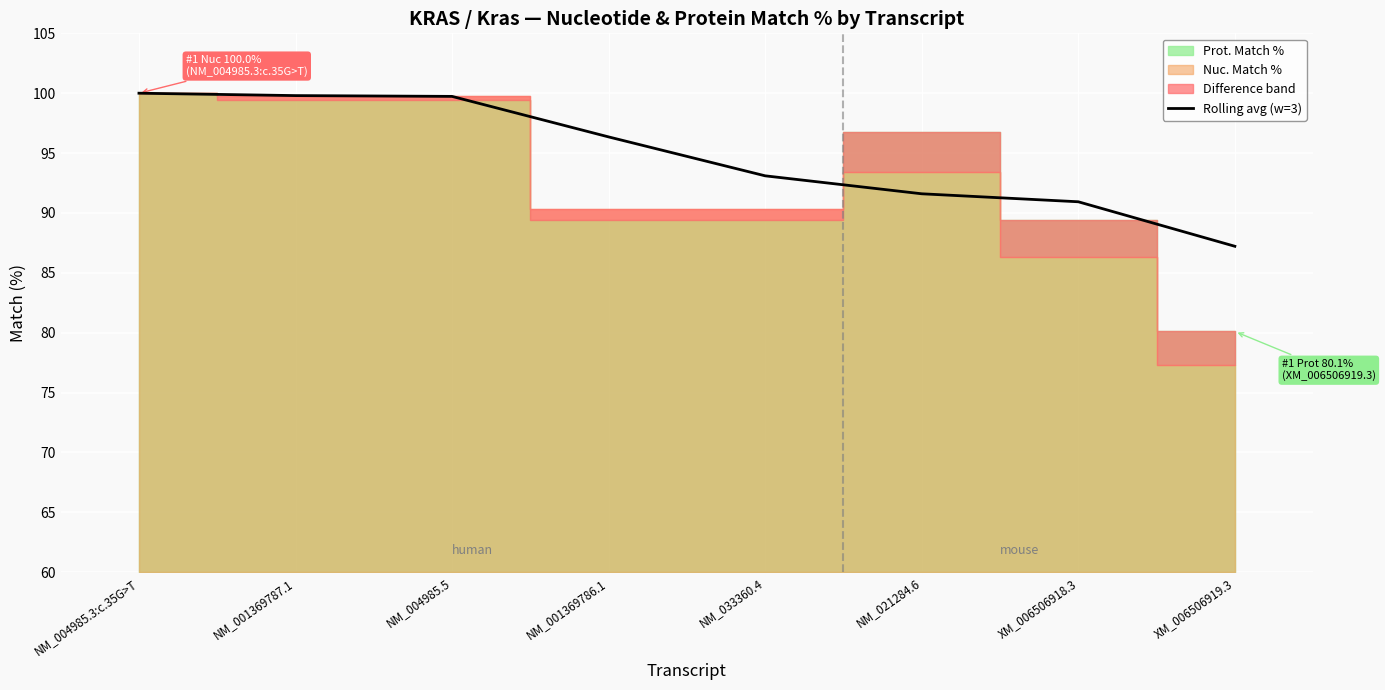

The Rolling avg (w=3) series shows 99.7 at NM_004985.5. True or false?

True